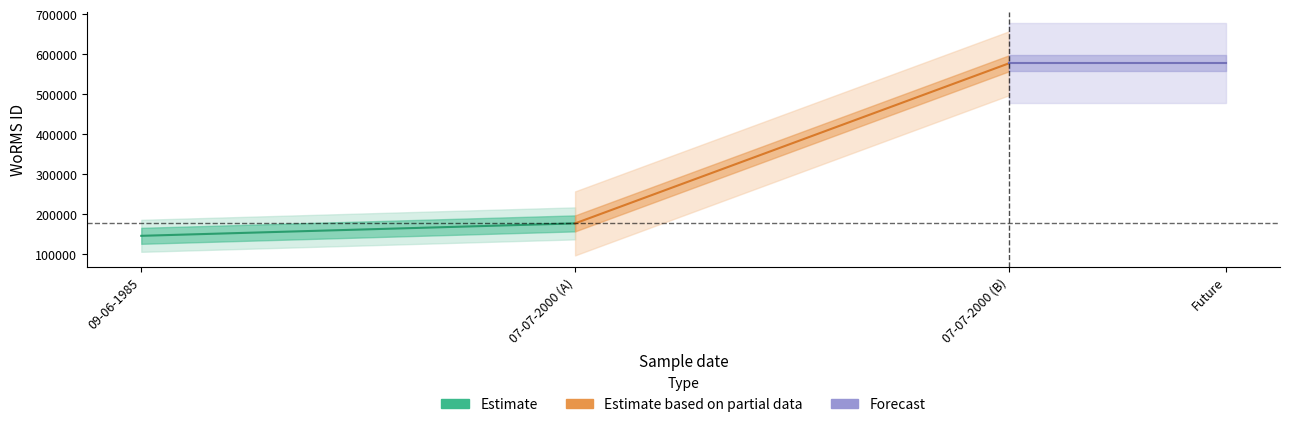

What is the highest value of the Estimate based on partial data series?

577752